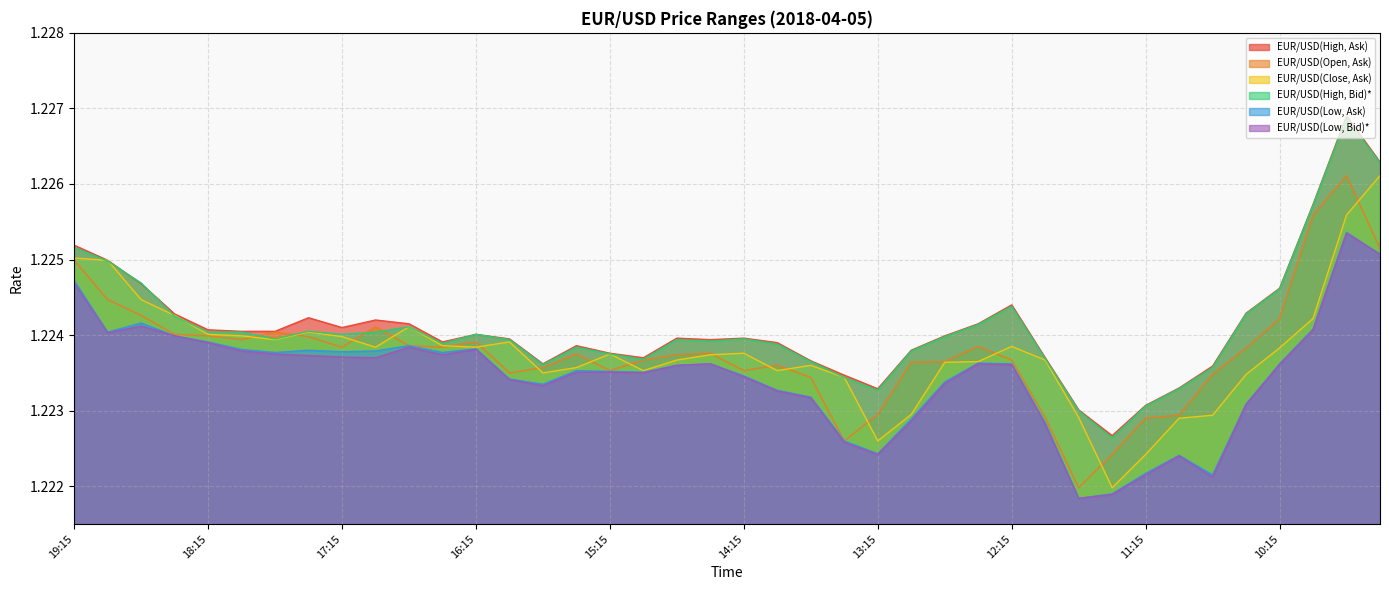

What is the total value across all series at 10:45?

7.3